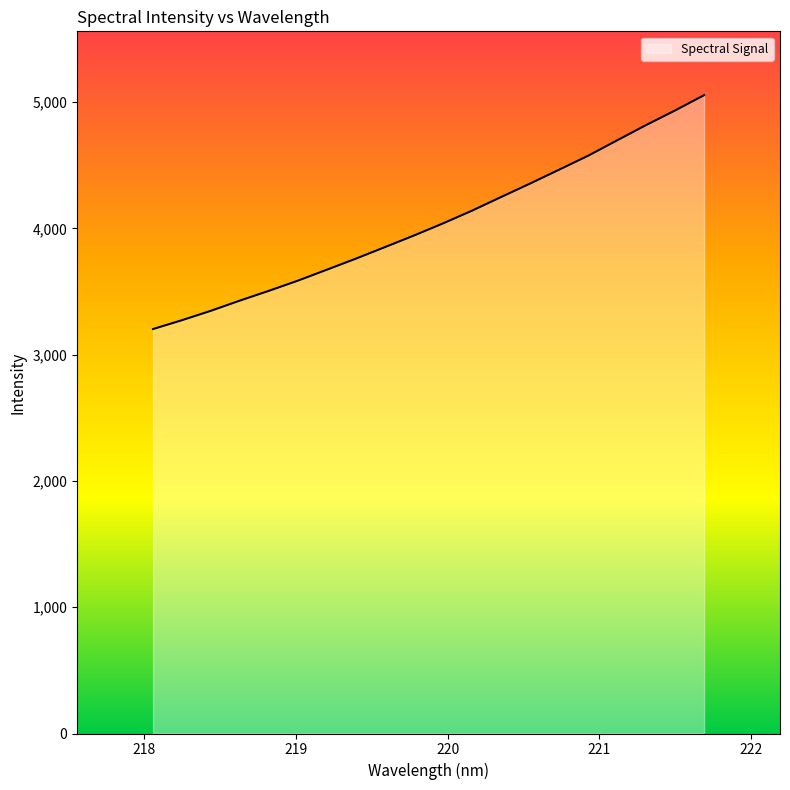

What is the smallest value displayed?

3202.8